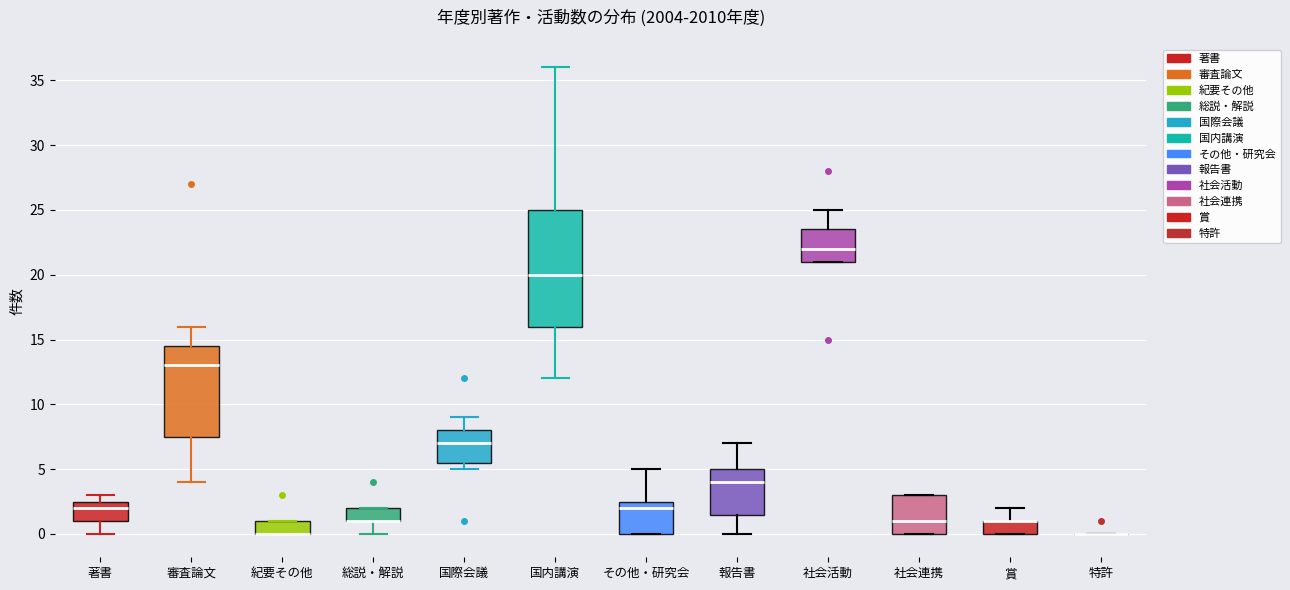

Reading left to right, read every box against the y-axis: the position of its median line, the range the box covers, and the ends of its whiskers. The values are not printed on the chart, so give them approximately, as read against the axis.

著書: median 2.0, box 1.0 to 2.5, whiskers 0.0 to 3.0
審査論文: median 13.0, box 7.5 to 14.5, whiskers 4.0 to 16.0
紀要その他: median 0.0 (drawn on the box's lower edge), box 0.0 to 1.0, whiskers 0.0 to 1.0
総説・解説: median 1.0 (drawn on the box's lower edge), box 1.0 to 2.0, whiskers 0.0 to 2.0
国際会議: median 7.0, box 5.5 to 8.0, whiskers 5.0 to 9.0
国内講演: median 20.0, box 16.0 to 25.0, whiskers 12.0 to 36.0
その他・研究会: median 2.0, box 0.0 to 2.5, whiskers 0.0 to 5.0
報告書: median 4.0, box 1.5 to 5.0, whiskers 0.0 to 7.0
社会活動: median 22.0, box 21.0 to 23.5, whiskers 21.0 to 25.0
社会連携: median 1.0, box 0.0 to 3.0, whiskers 0.0 to 3.0
賞: median 1.0 (drawn on the box's upper edge), box 0.0 to 1.0, whiskers 0.0 to 2.0
特許: box collapsed to a line at 0.0, whiskers 0.0 to 0.0